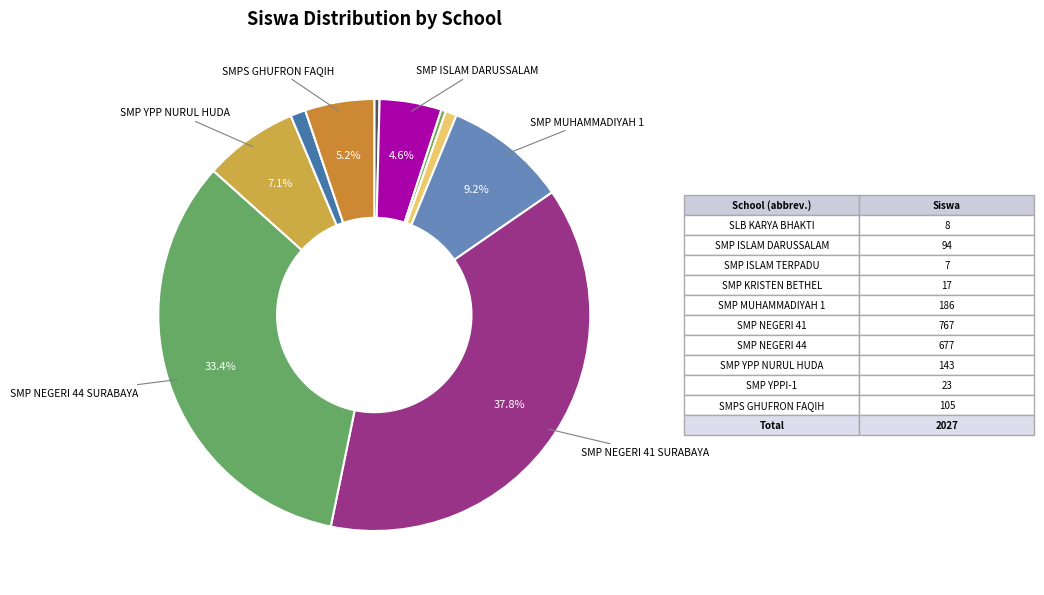

Count the number of slices in the pie.

10